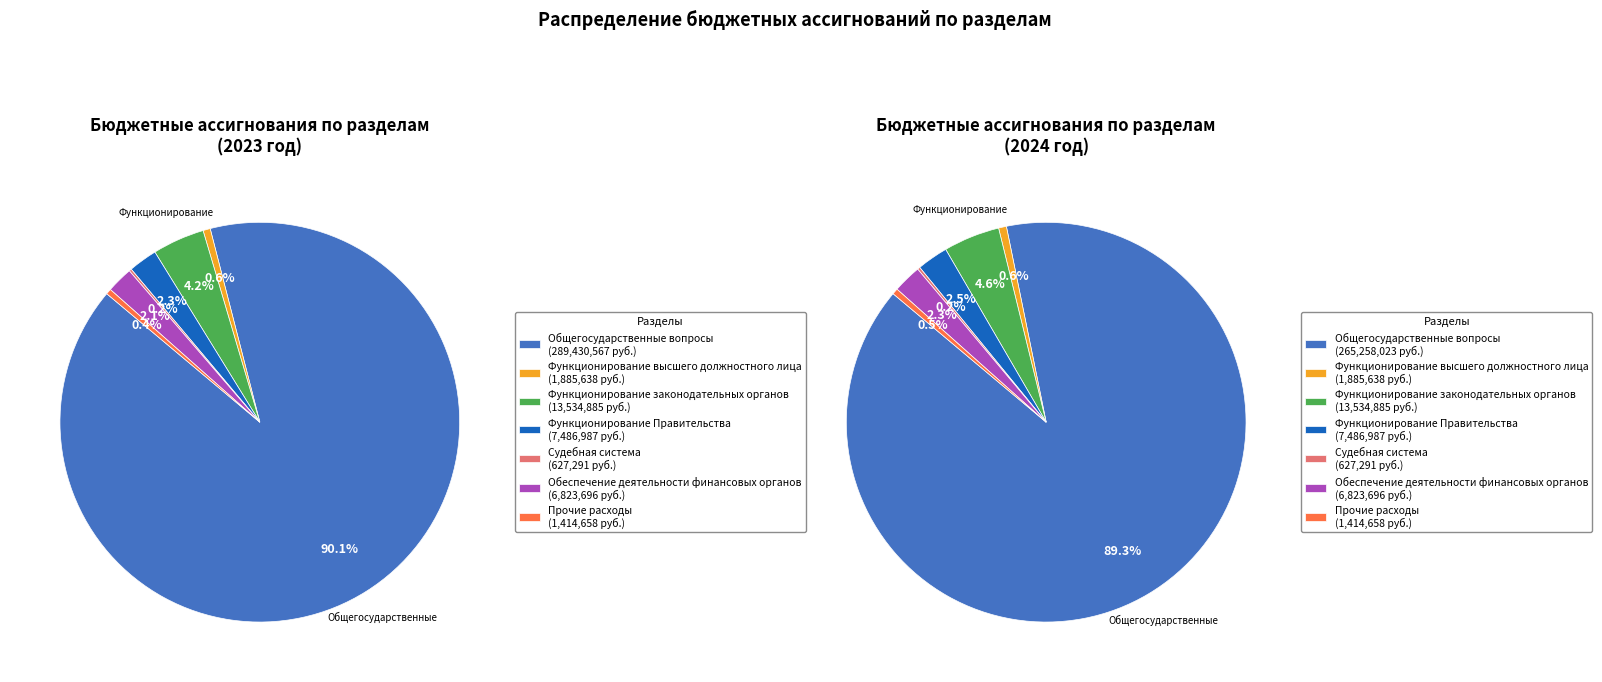

To the nearest percent, what is the difference between the Функционирование законодательных органов and Прочие непрограммные расходы slice percentages?

4%